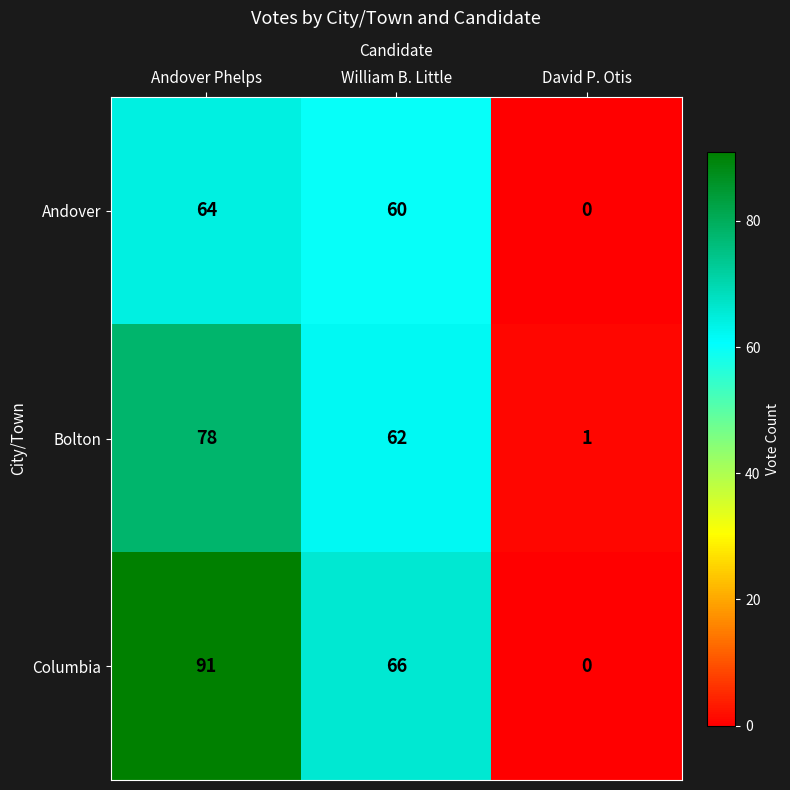

Which series has the largest total across all categories?

Columbia